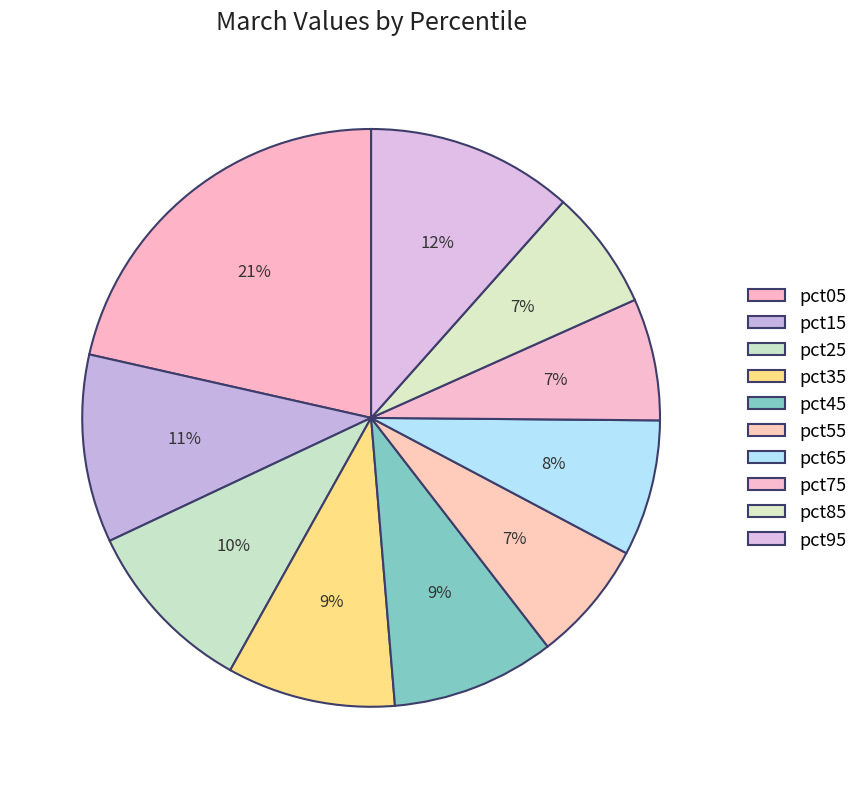

Which slice is the largest?

pct05